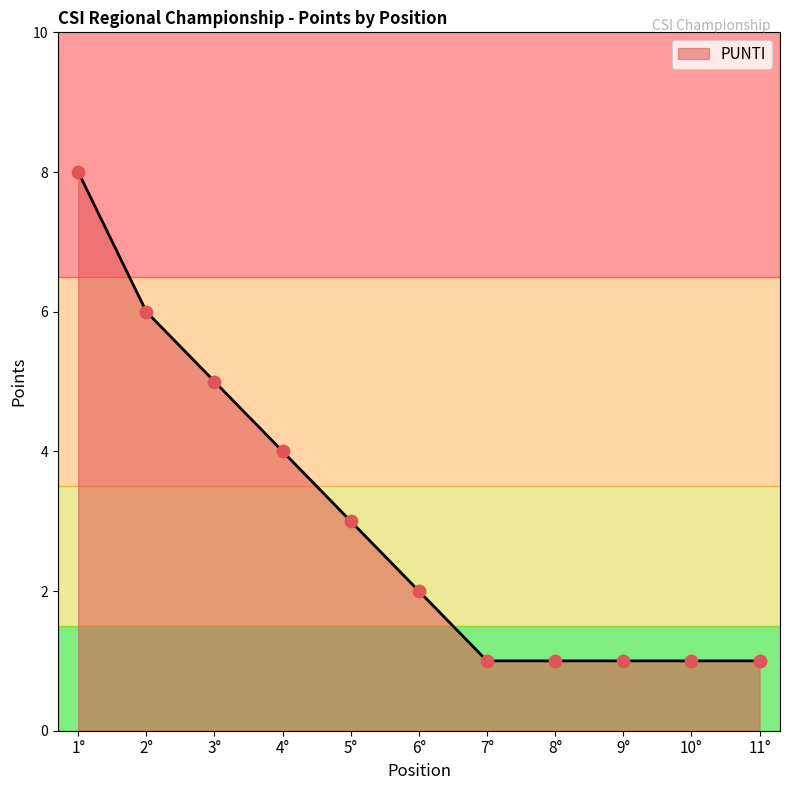

What is the change in value from 2° to 6°?

-4